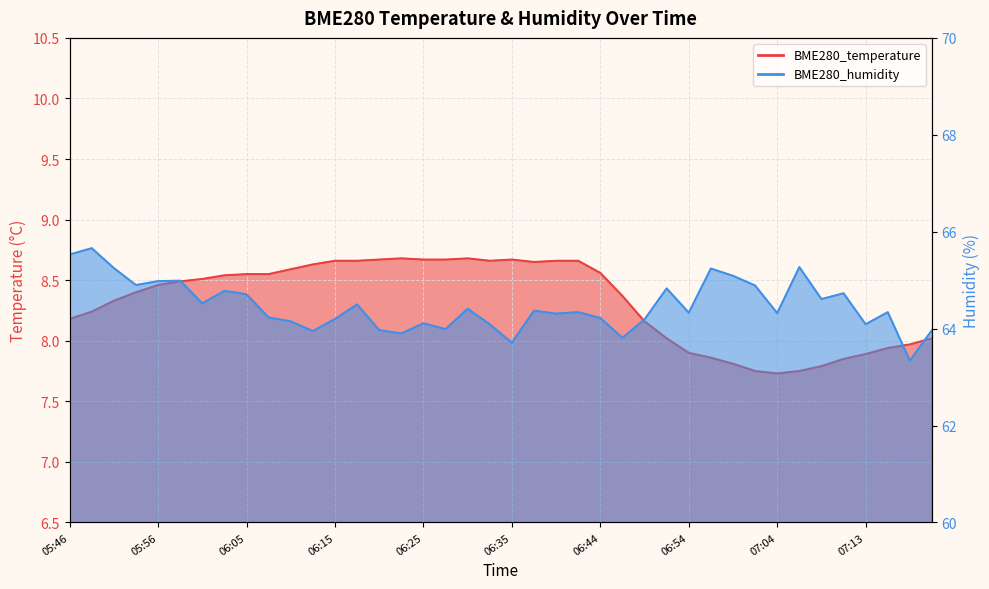

In BME280_temperature, how many points are lower than both neighbors (excluding endpoints)?

3